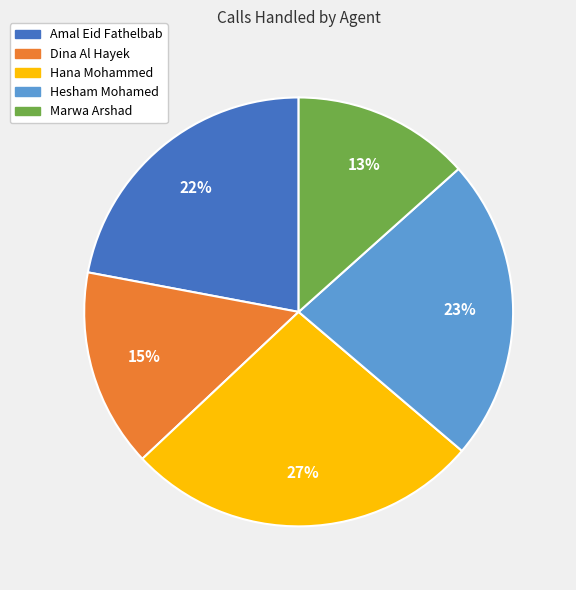

Which has a higher value, Amal Eid Fathelbab or Marwa Arshad?

Amal Eid Fathelbab